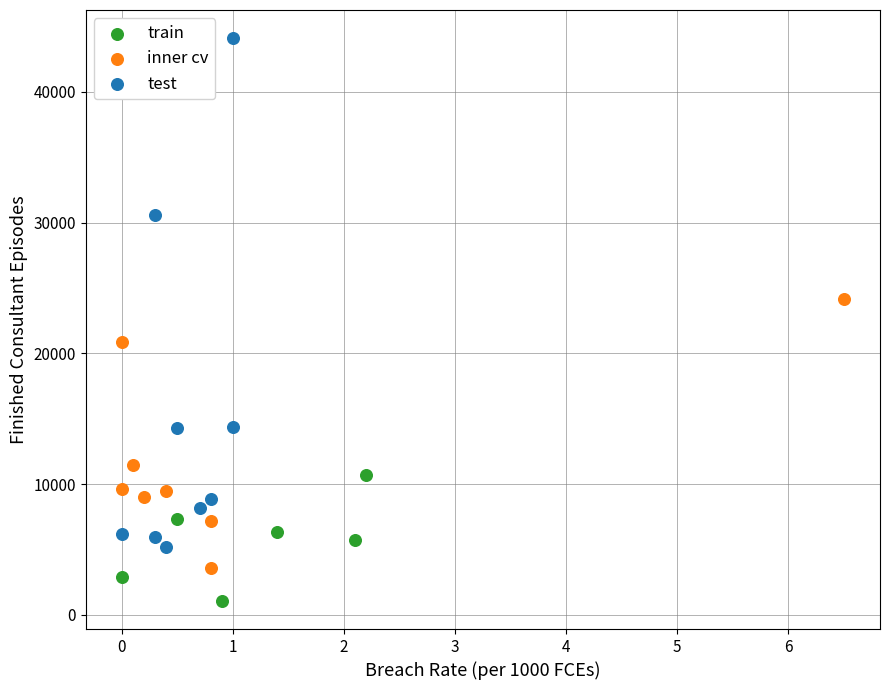

Which series reaches the maximum Y coordinate?

test